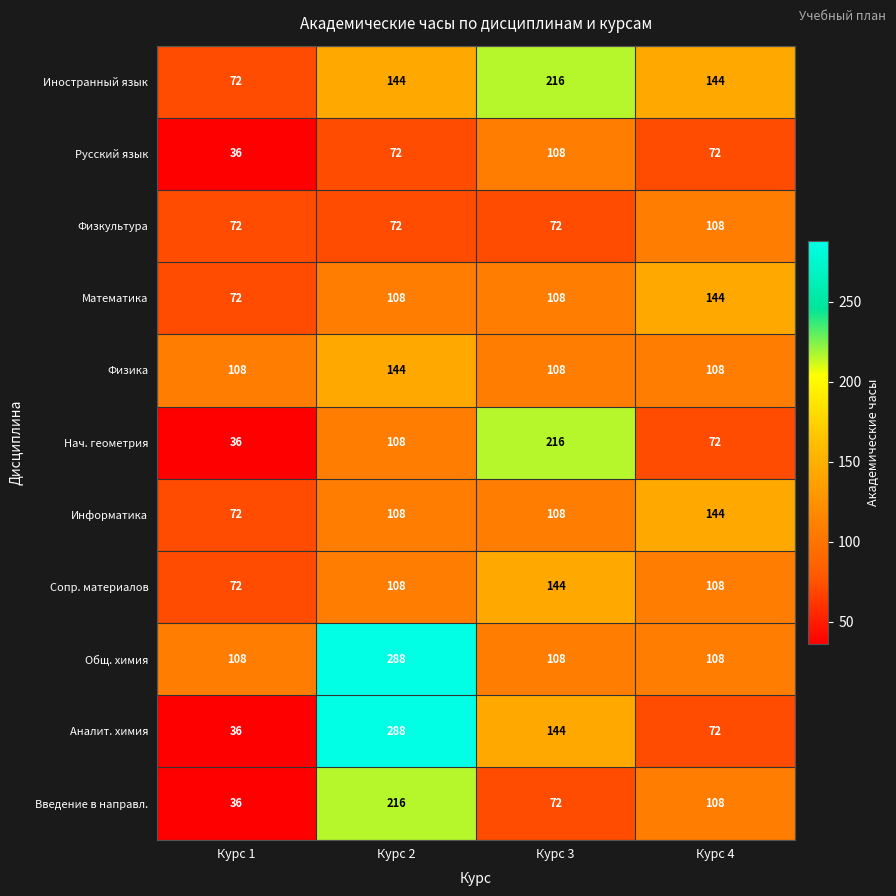

What is the difference between the highest and lowest values at Курс 2?

216